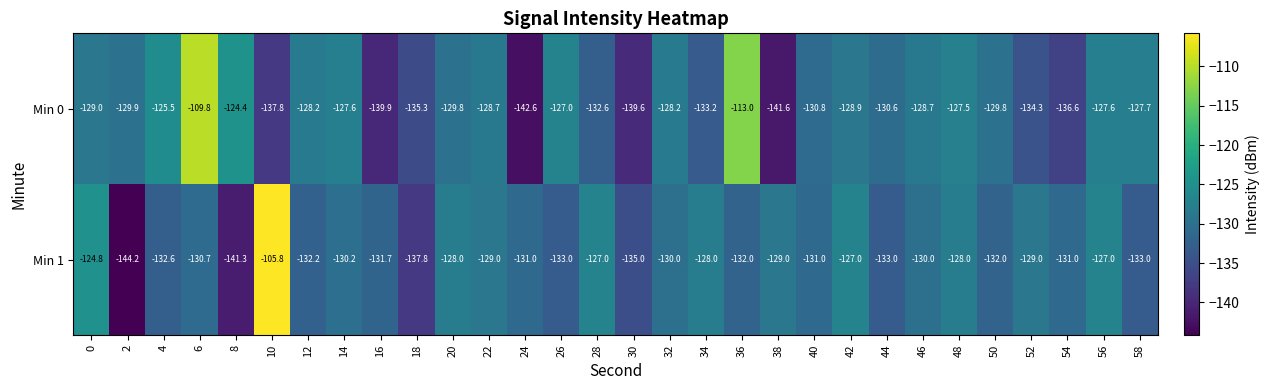

What is the smallest value displayed?

-144.2